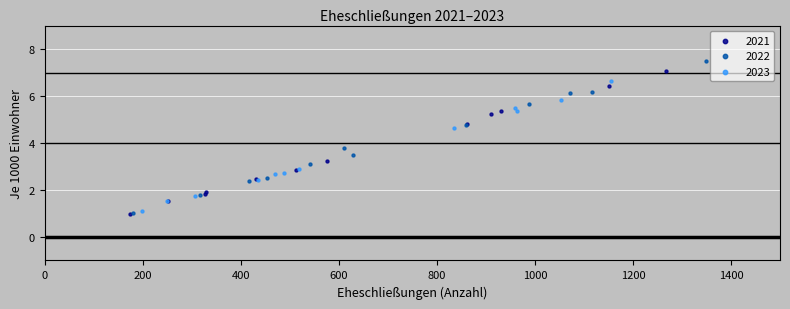

What are all the series names shown in the legend?

2021, 2022, 2023